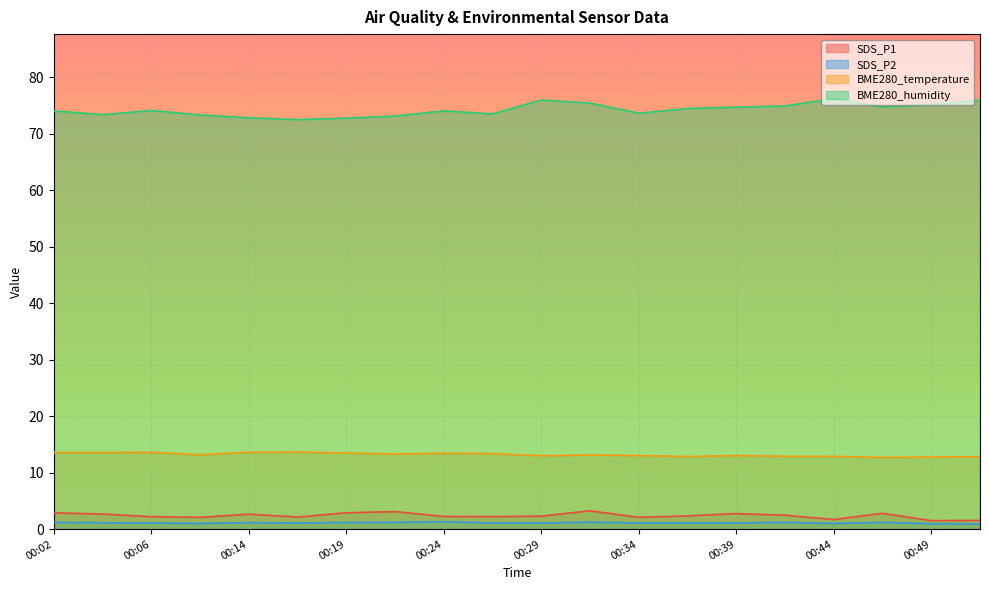

Which category has the lowest value across all series?

00:51